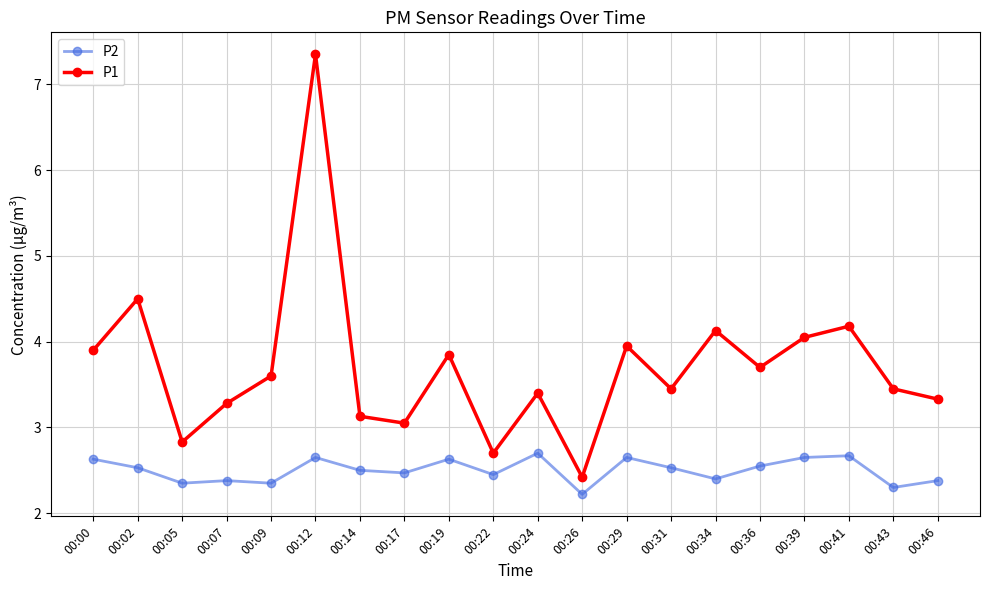

Rank the series by their maximum value, from lowest to highest.

P2, P1